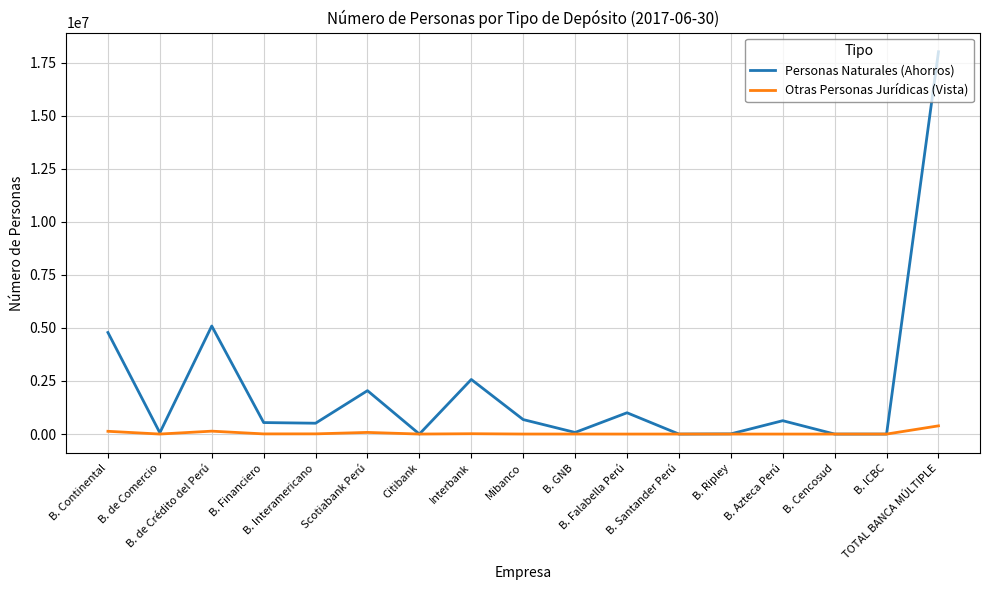

The Otras Personas Jurídicas (Vista) series shows 0 at B. Ripley. True or false?

True